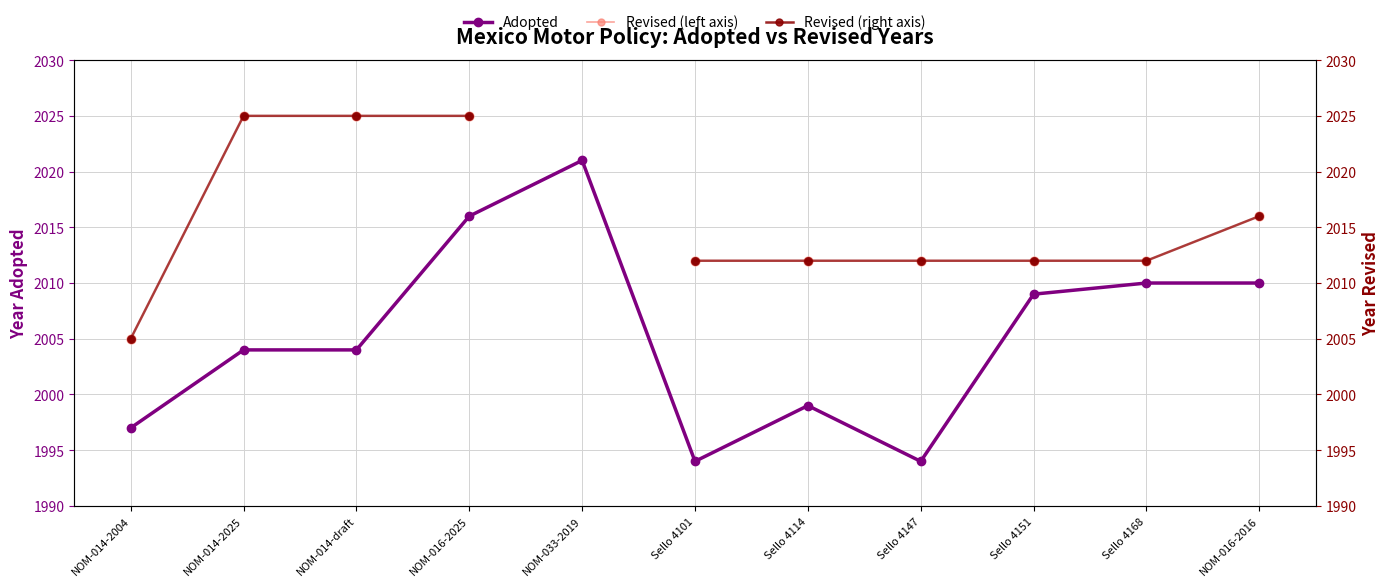

What is the total value across all series at NOM-014-2004?

6007.0